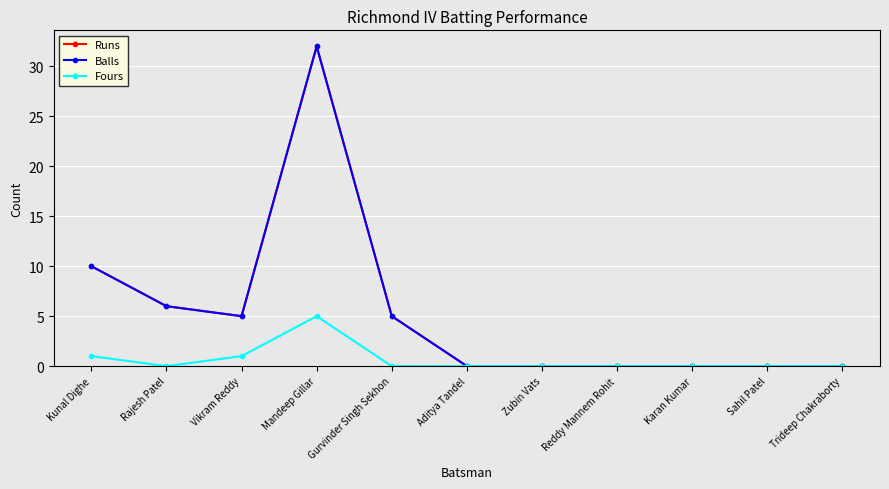

Does the chart have visible grid lines?

Yes